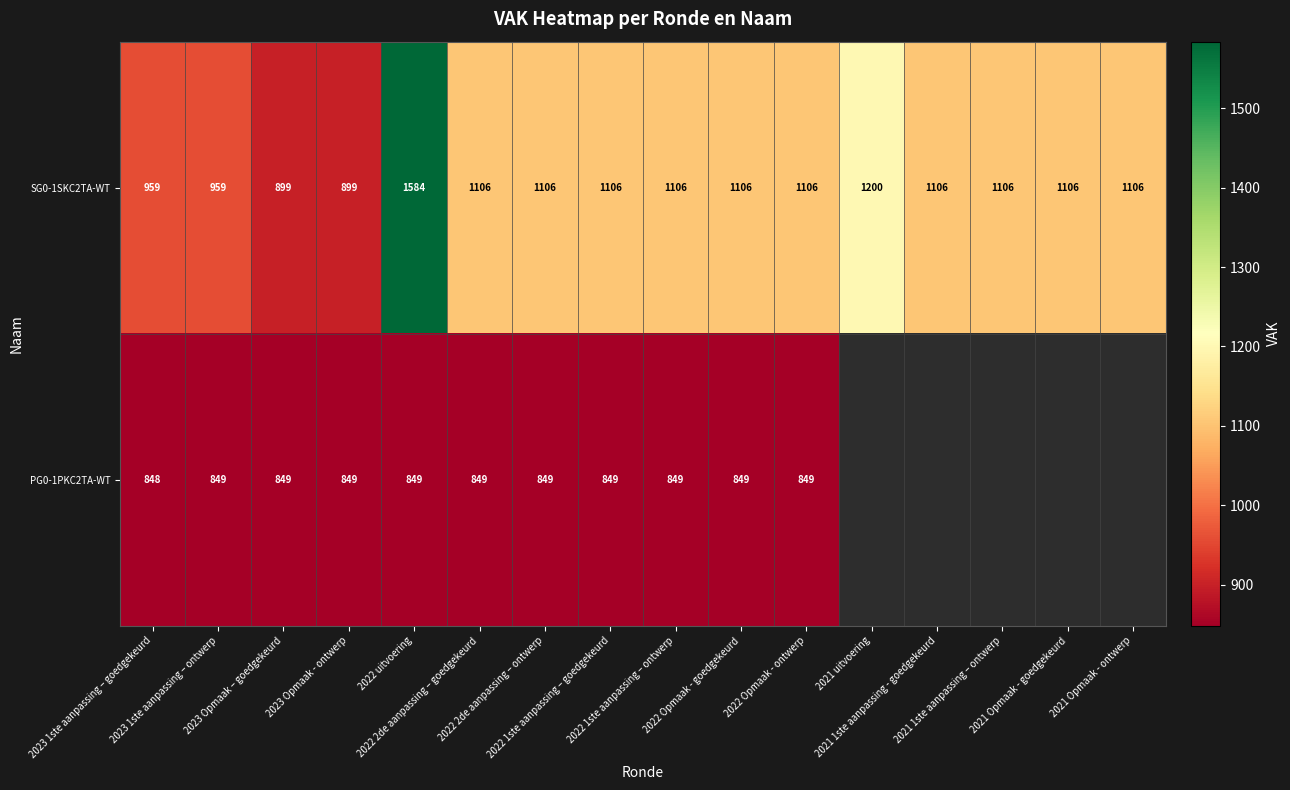

What is the average value of the SG0-1SKC2TA-WT series?

1098